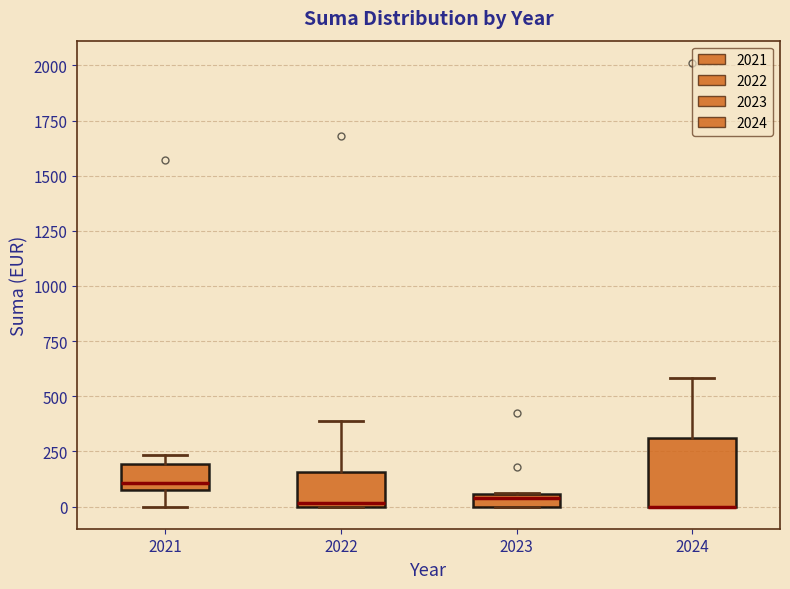

Where is the upper edge of the box at x = 2022 on the y-axis? The values are not printed on the chart, so give them approximately, as read against the axis.

150